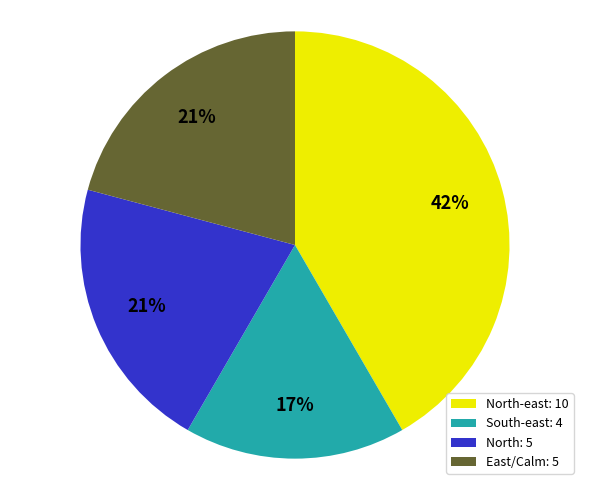

Which slice is the smallest?

South-east: 4